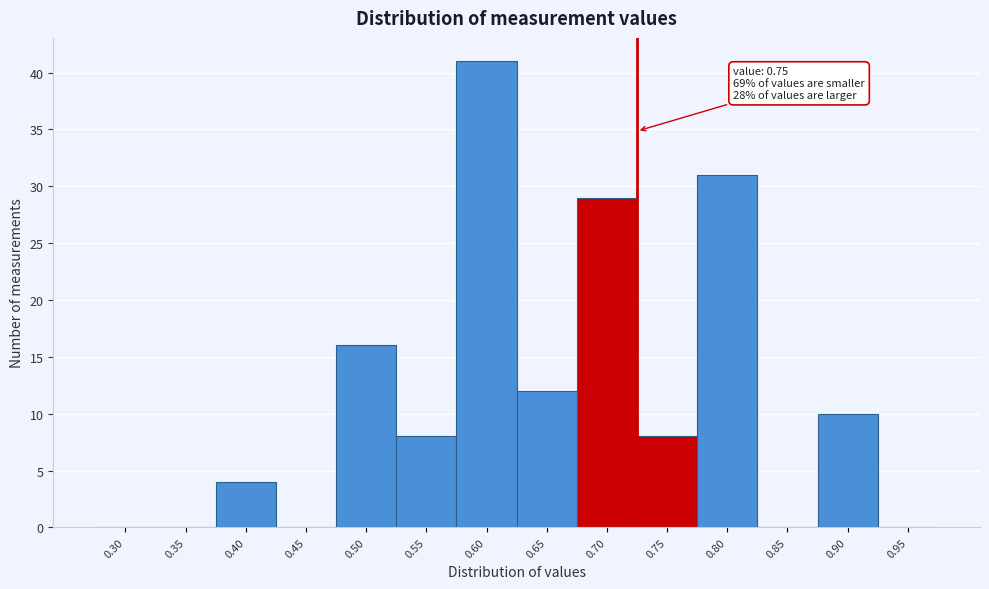

Reading left to right, what are all the values shown in this chart?

0.30=0	0.35=0	0.40=4	0.45=0	0.50=16	0.55=8	0.60=41	0.65=12	0.70=29	0.75=8	0.80=31	0.85=0	0.90=10	0.95=0